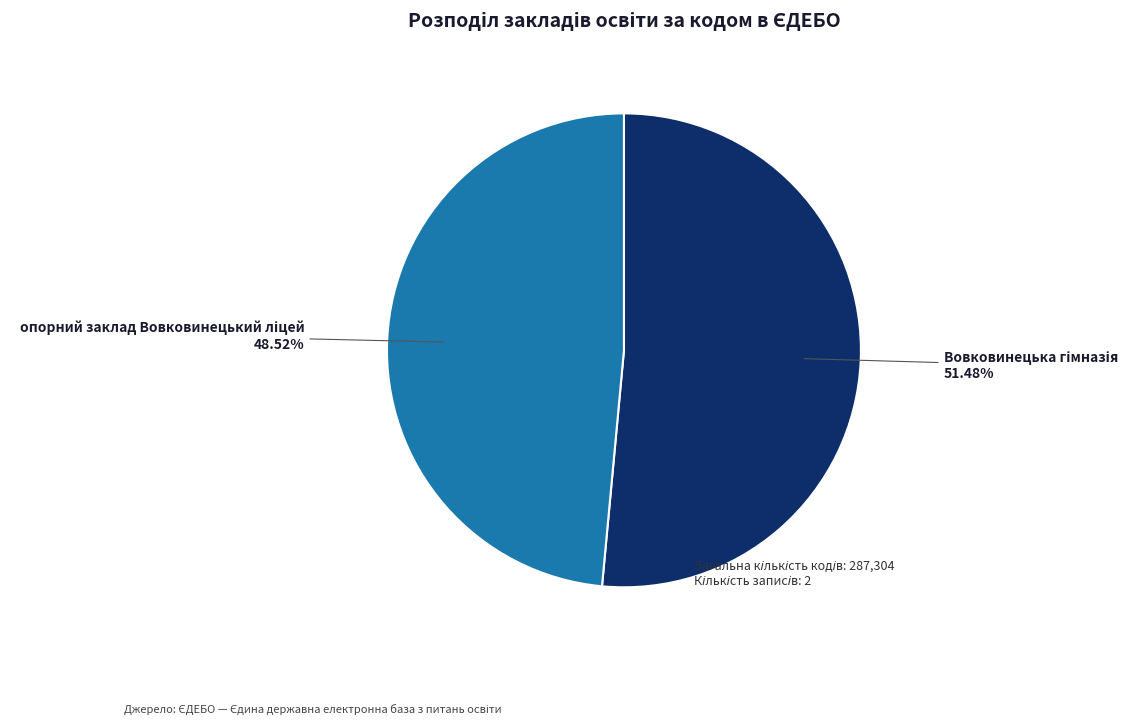

Is there a majority slice in this chart?

Yes